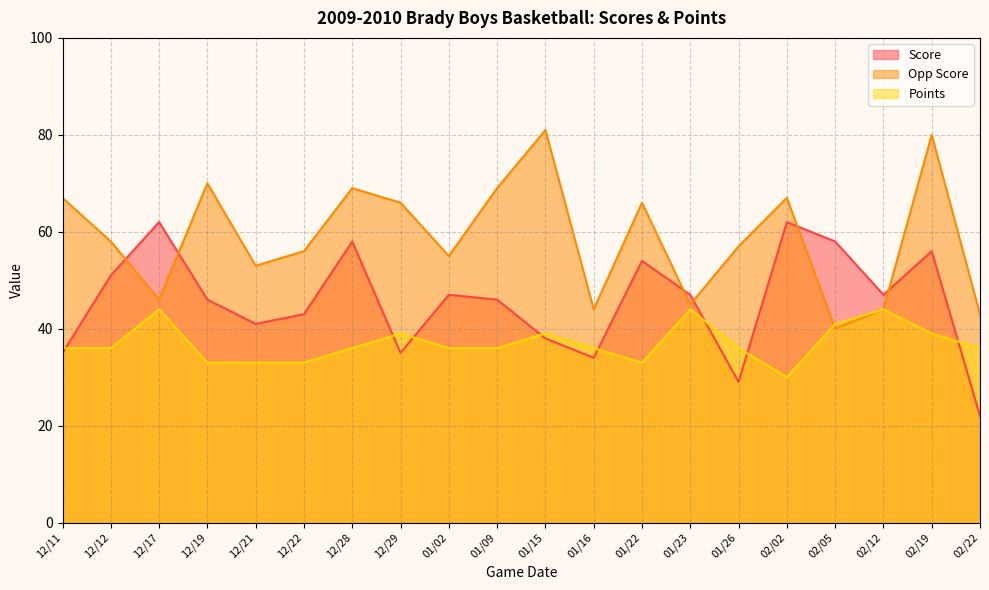

At which label does Score reach its minimum?

02/22